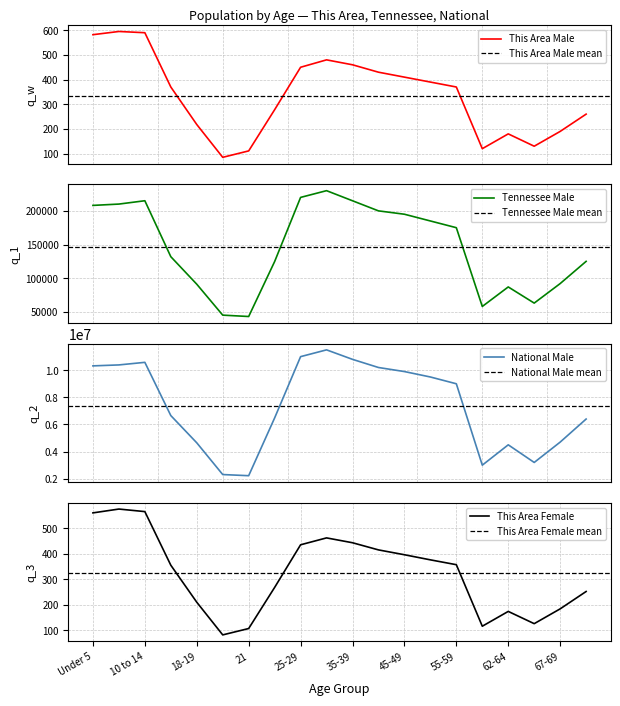

What is the highest value of the This Area Female series?

575